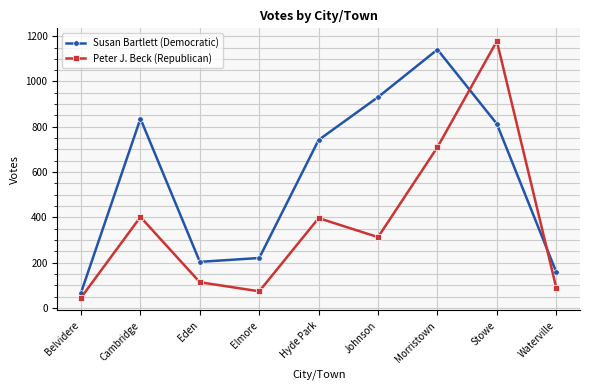

Which category has the highest value across all series?

Stowe